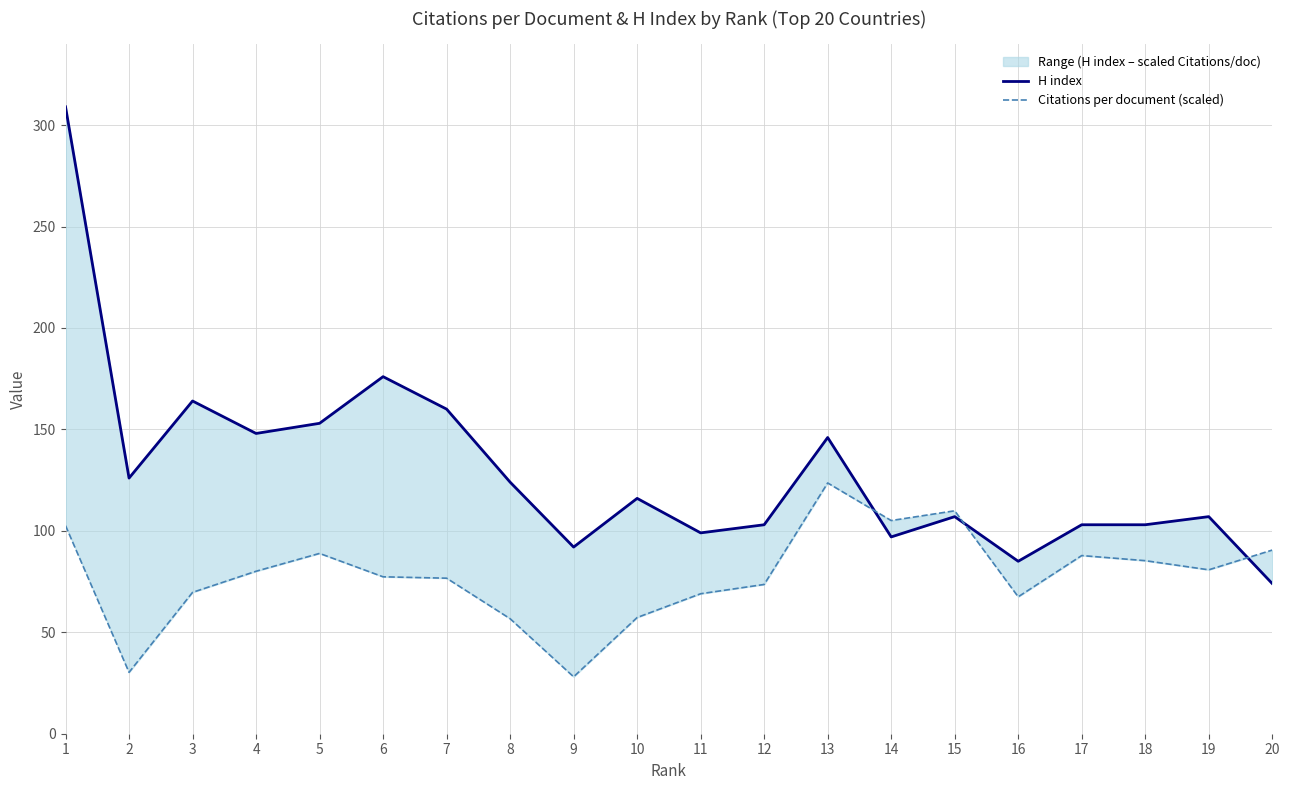

Reading left to right, list all the values displayed in this chart.

H index: 1=309.0	2=126.0	3=164.0	4=148.0	5=153.0	6=176.0	7=160.0	8=124.0	9=92.0	10=116.0	11=99.0	12=103.0	13=146.0	14=97.0	15=107.0	16=85.0	17=103.0	18=103.0	19=107.0	20=74.0
Citations per document (scaled): 1=102.6	2=30.2	3=69.7	4=80.1	5=88.9	6=77.3	7=76.7	8=56.7	9=28.1	10=57.3	11=69.0	12=73.6	13=123.6	14=105.1	15=109.9	16=67.5	17=87.8	18=85.3	19=80.8	20=90.5